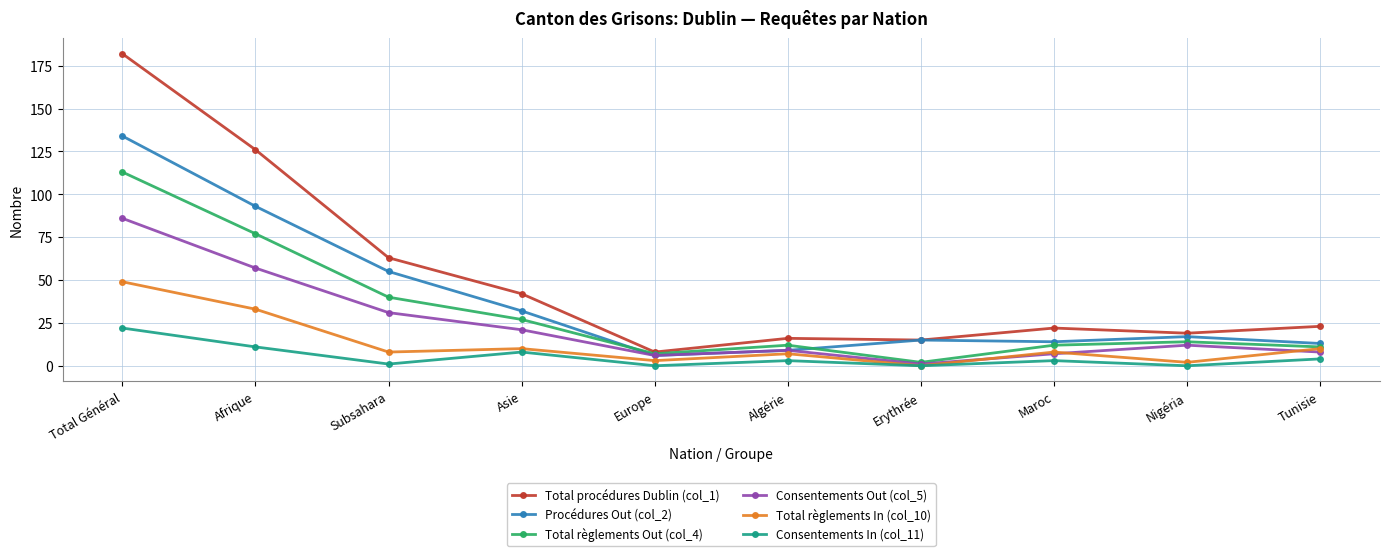

How many categories are shown in the chart?

10